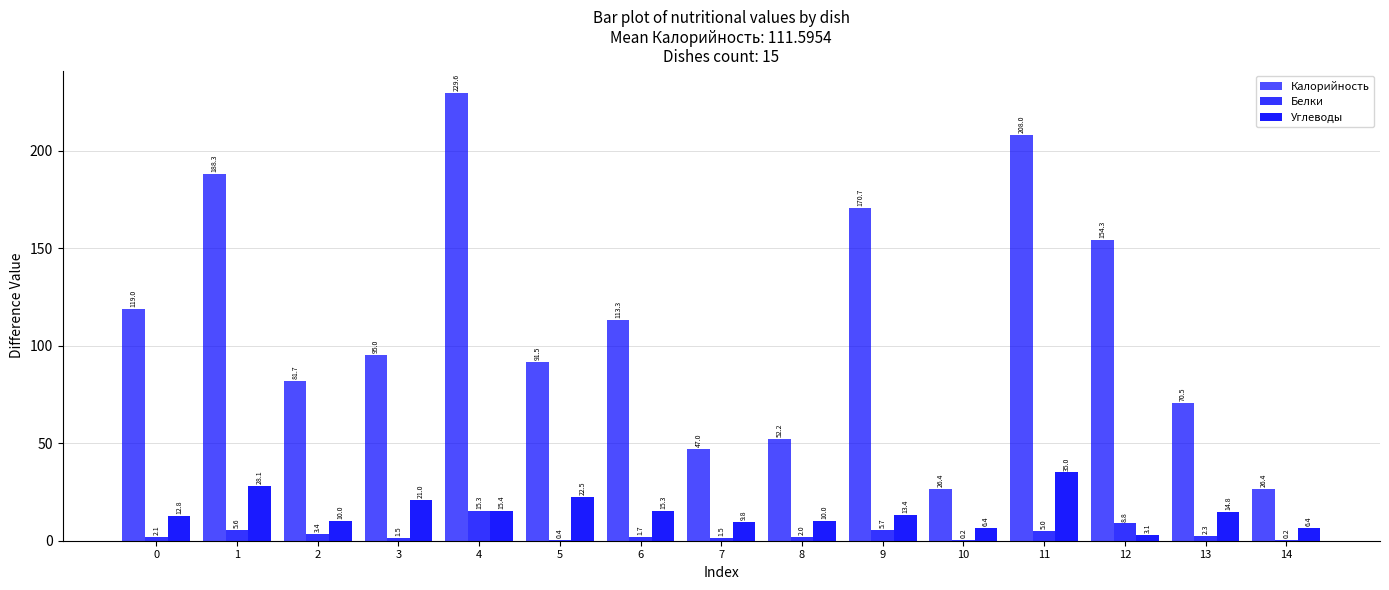

Does the chart contain stacked bars?

No